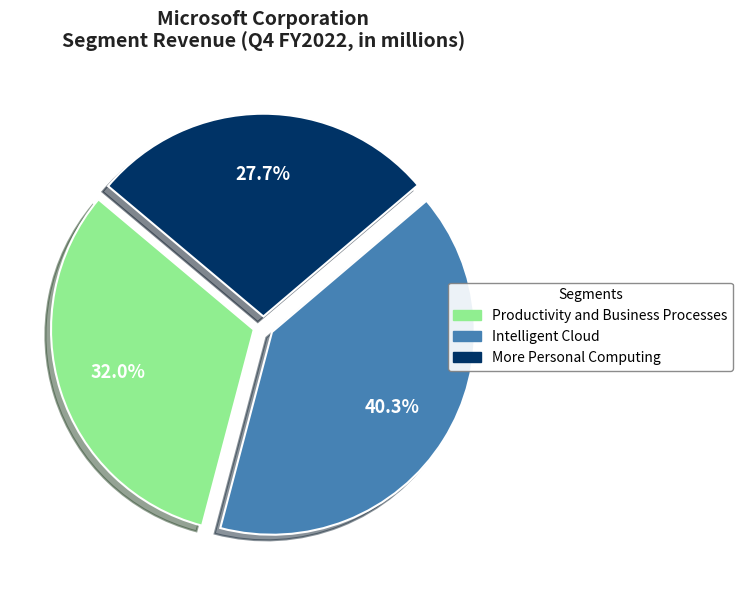

What is the largest slice in the pie chart?

Intelligent Cloud